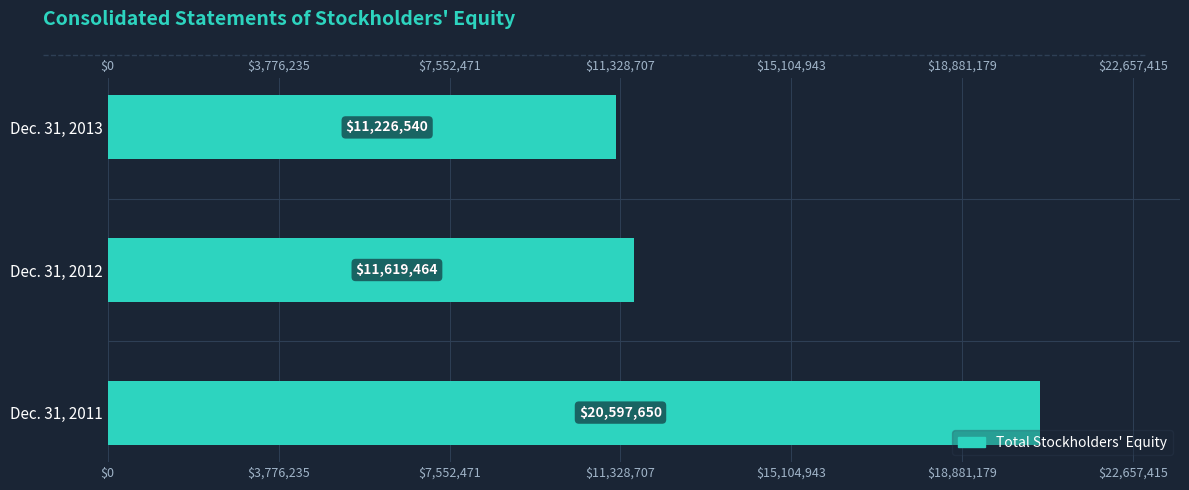

What is the maximum value shown in the chart?

20597650